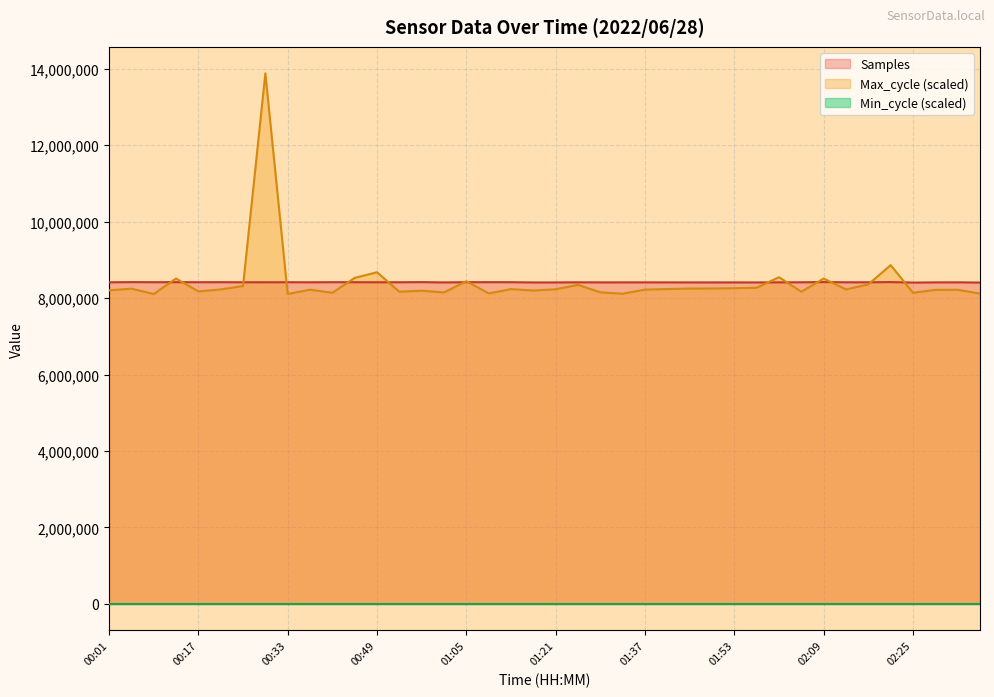

What is the maximum value shown in the chart?

13878460.8